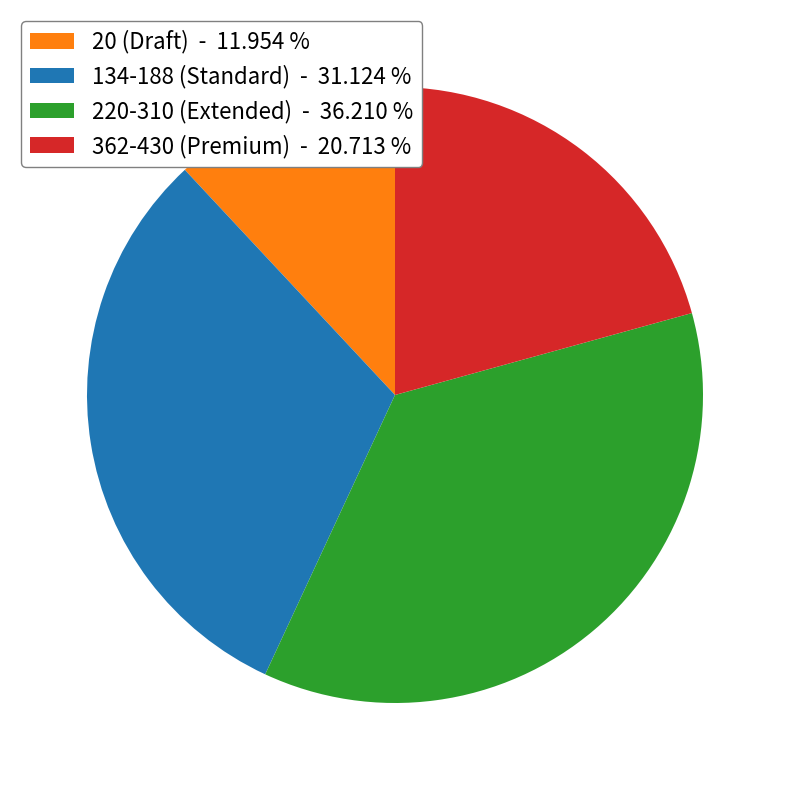

What is the smallest slice in the pie chart?

20 (Draft) - 11.954 %